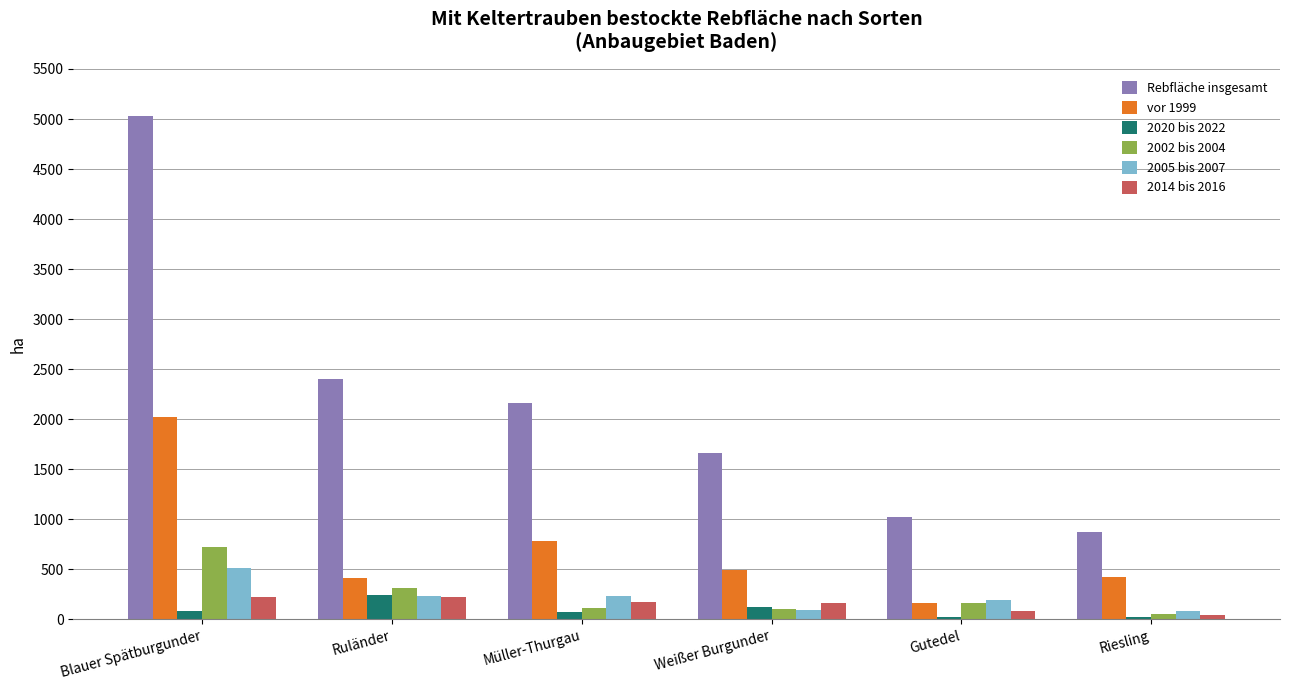

What is the sum of the Rebfläche insgesamt values at Weißer Burgunder and Ruländer?

4058